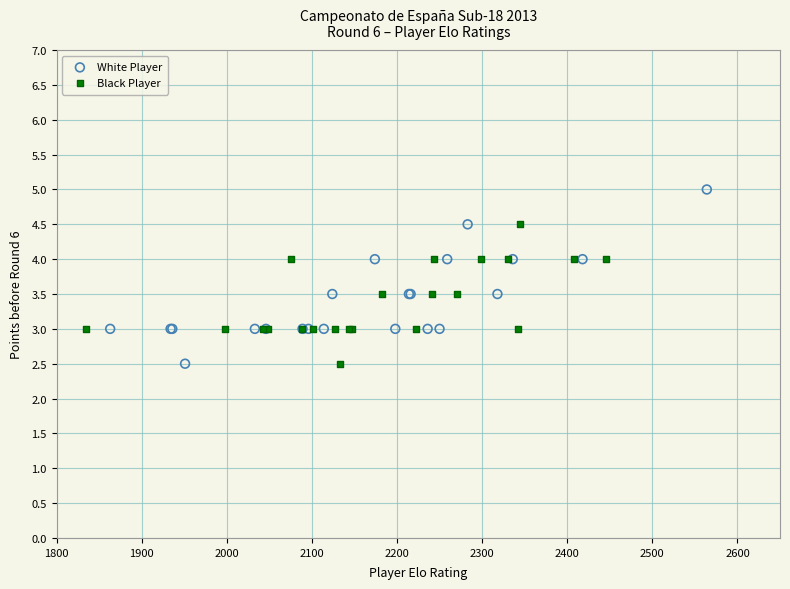

What are all the series names shown in the legend?

White Player, Black Player